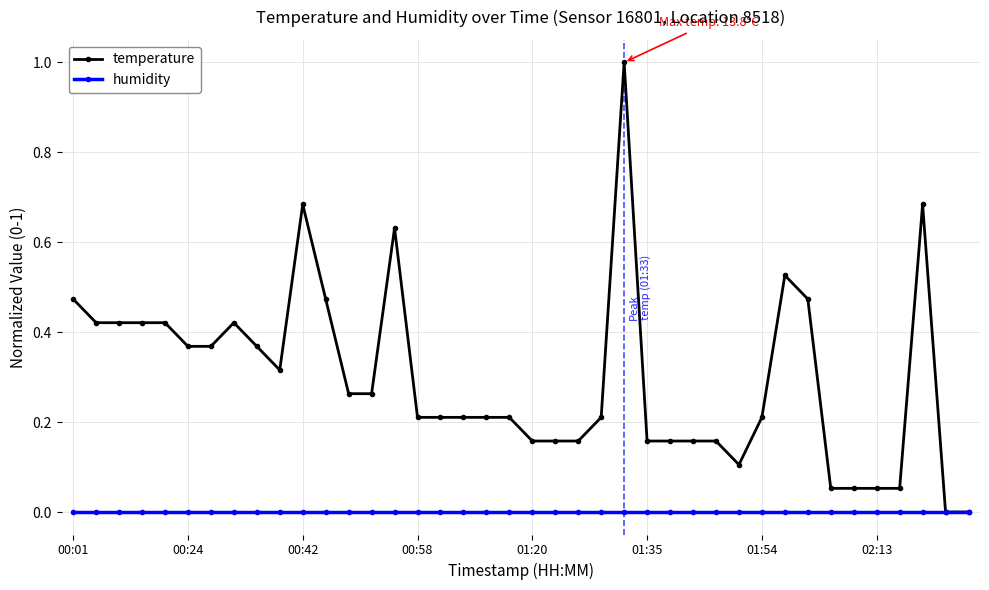

Count the number of categories in the chart.

40